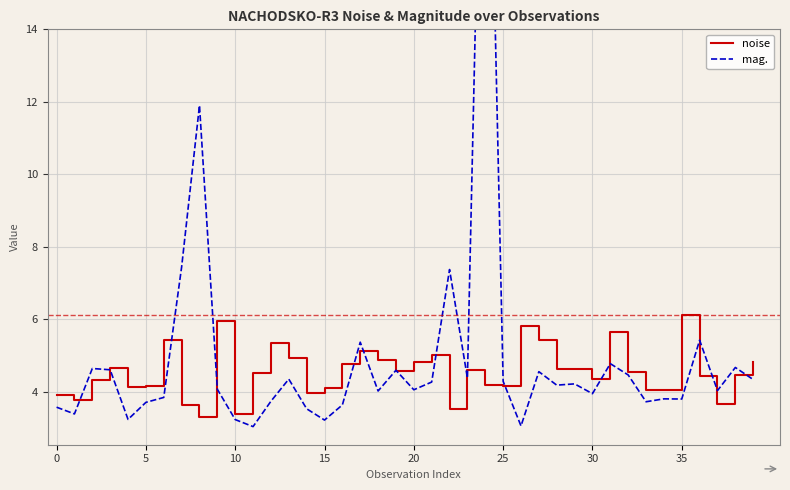

How many lines are shown in the chart?

2